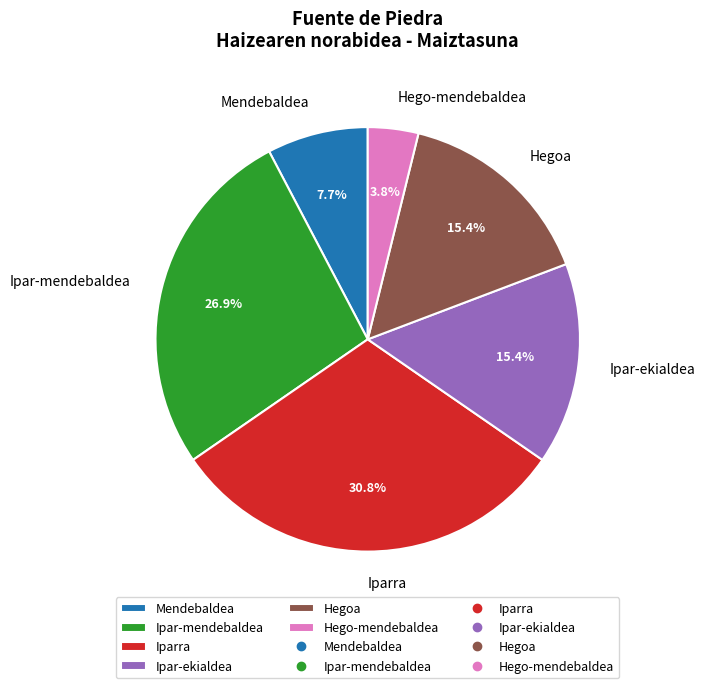

Count the number of slices in the pie.

6